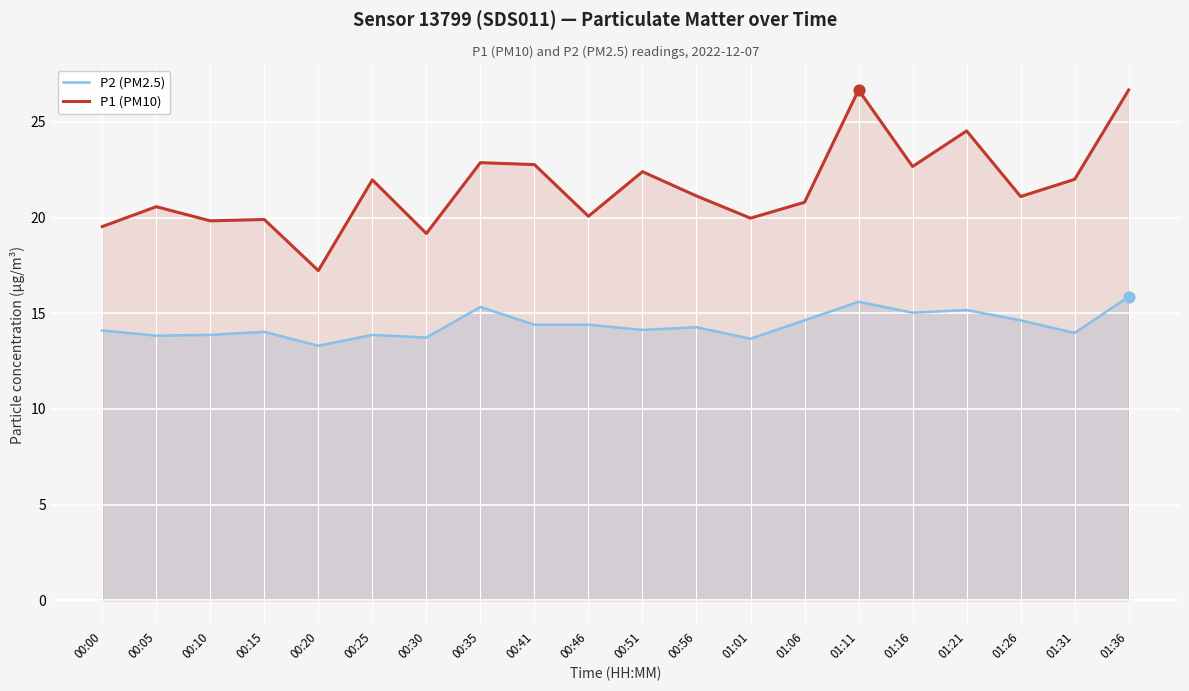

Which series contains the lowest Y value?

P2 (PM2.5)